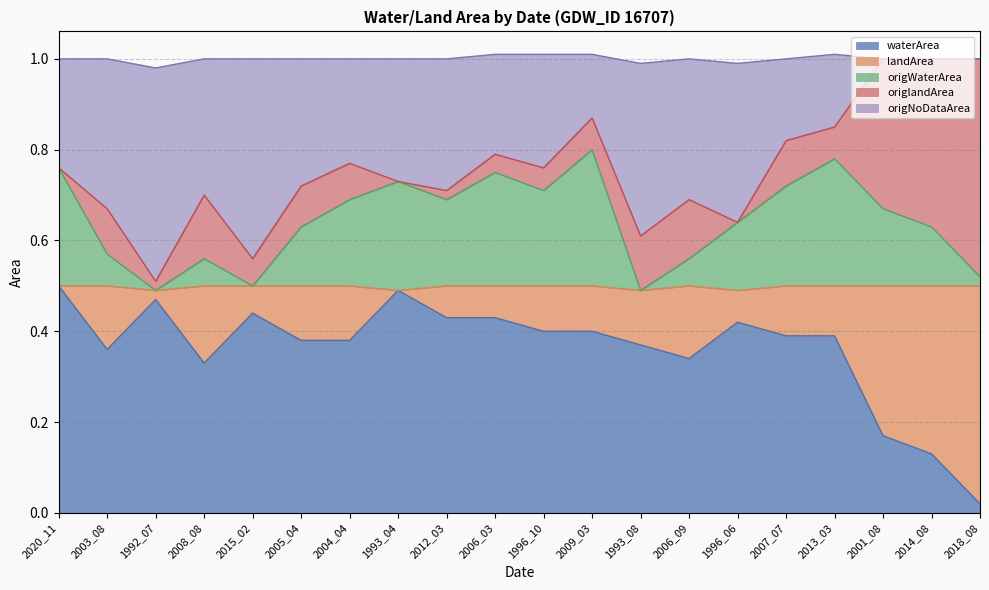

Where is the first local minimum for origWaterArea?

1992_07